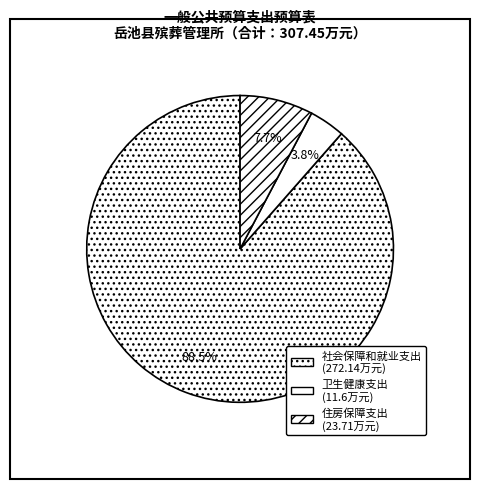

What is the majority slice?

社会保障和就业支出